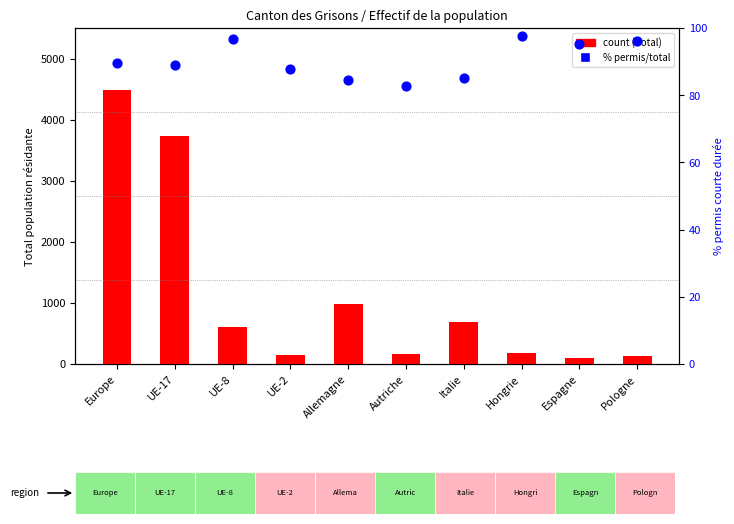

Which series contains the highest Y value?

Total population